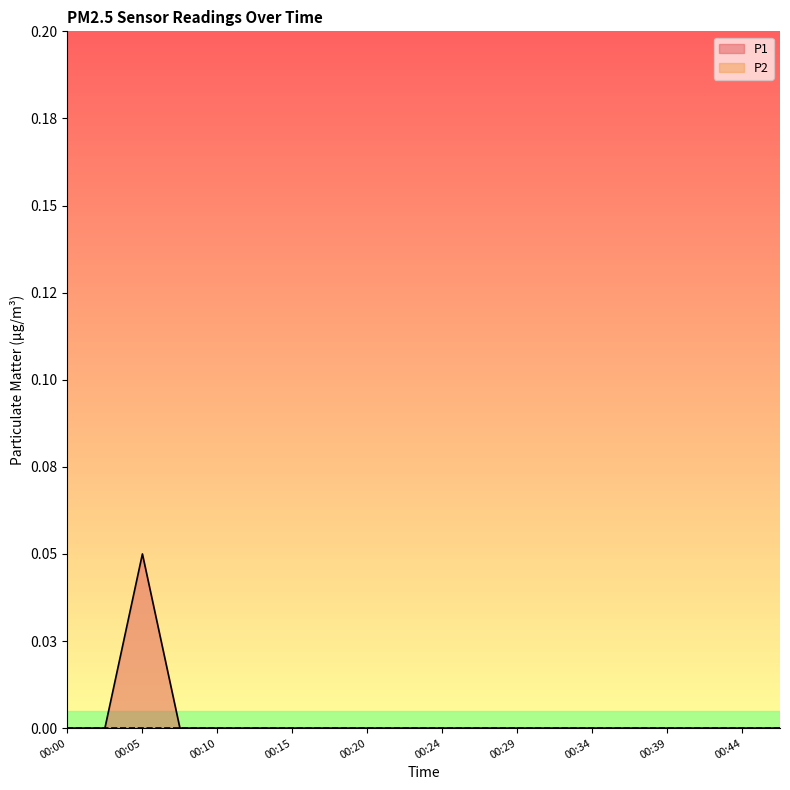

How many data points does each series have?

20